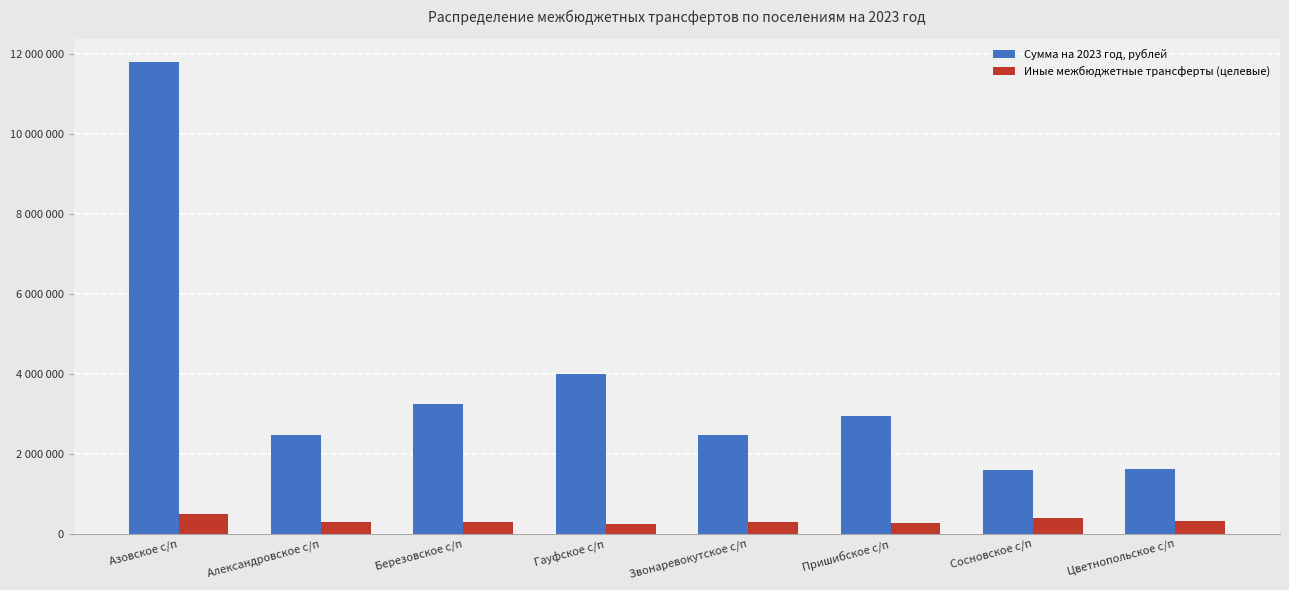

Rank the categories by Сумма на 2023 год, рублей value from highest to lowest.

Азовское с/п, Гауфское с/п, Березовское с/п, Пришибское с/п, Звонаревокутское с/п, Александровское с/п, Цветнопольское с/п, Сосновское с/п